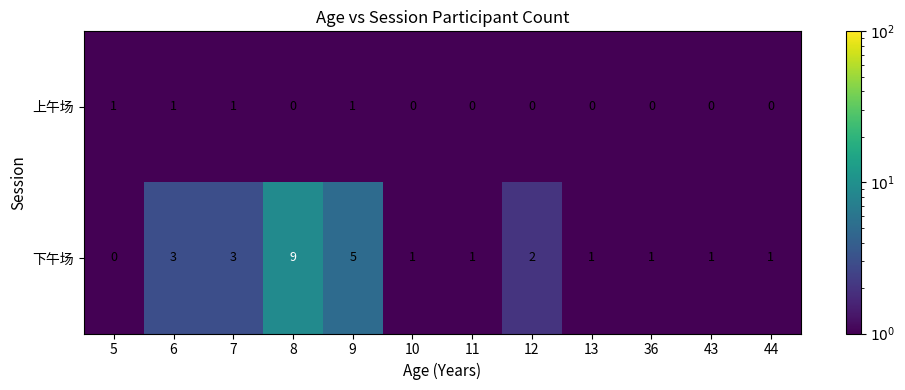

At which label does 下午场 first exceed 1?

6